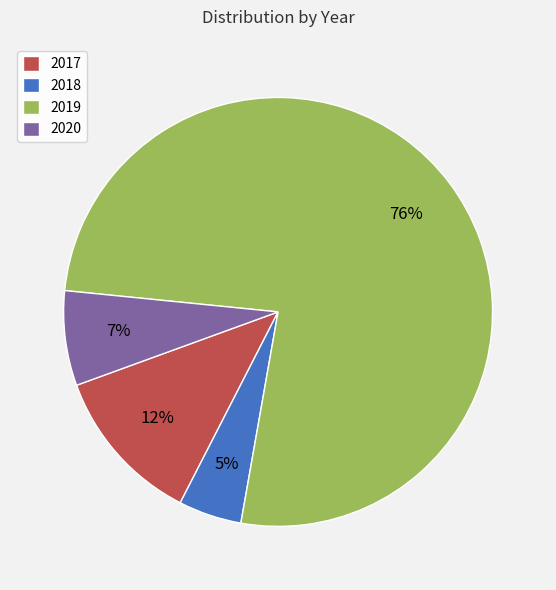

Count the number of slices in the pie.

4